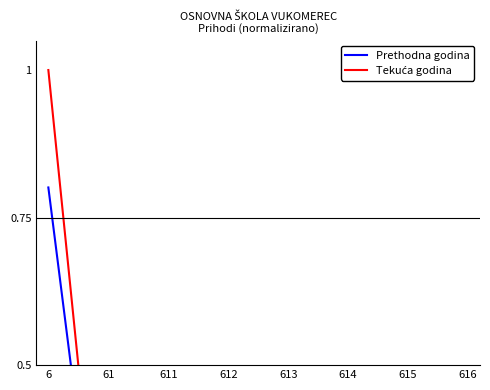

True or false: Tekuća godina has a value of 1.0 at 6.

True